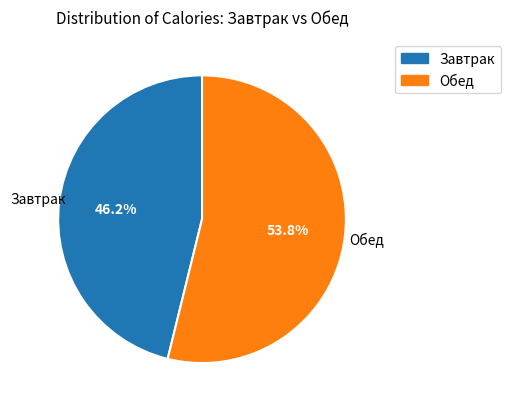

Does any single category account for the majority?

Yes